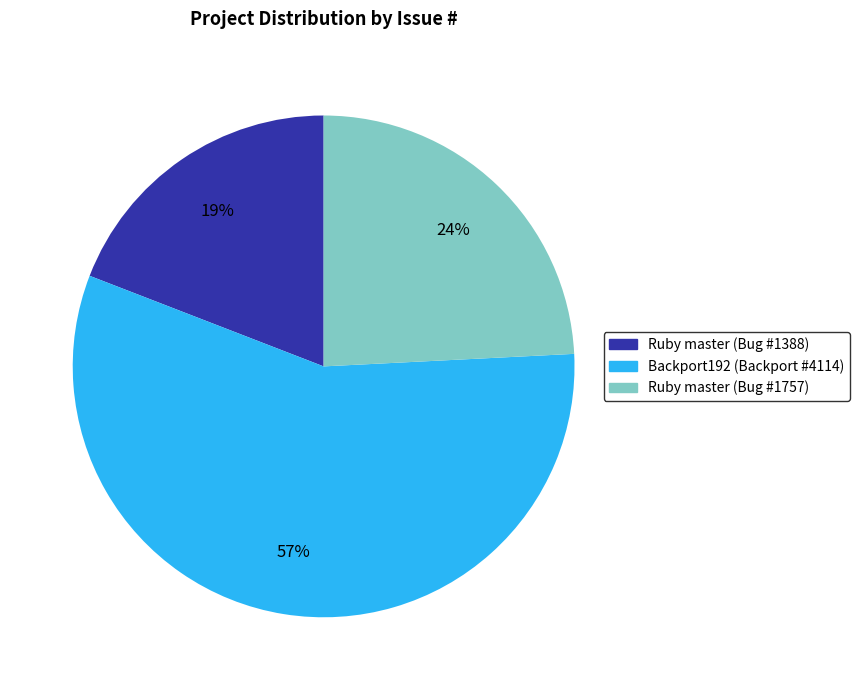

To the nearest percent, what percentage of the pie is Ruby master (Bug #1388)?

19%